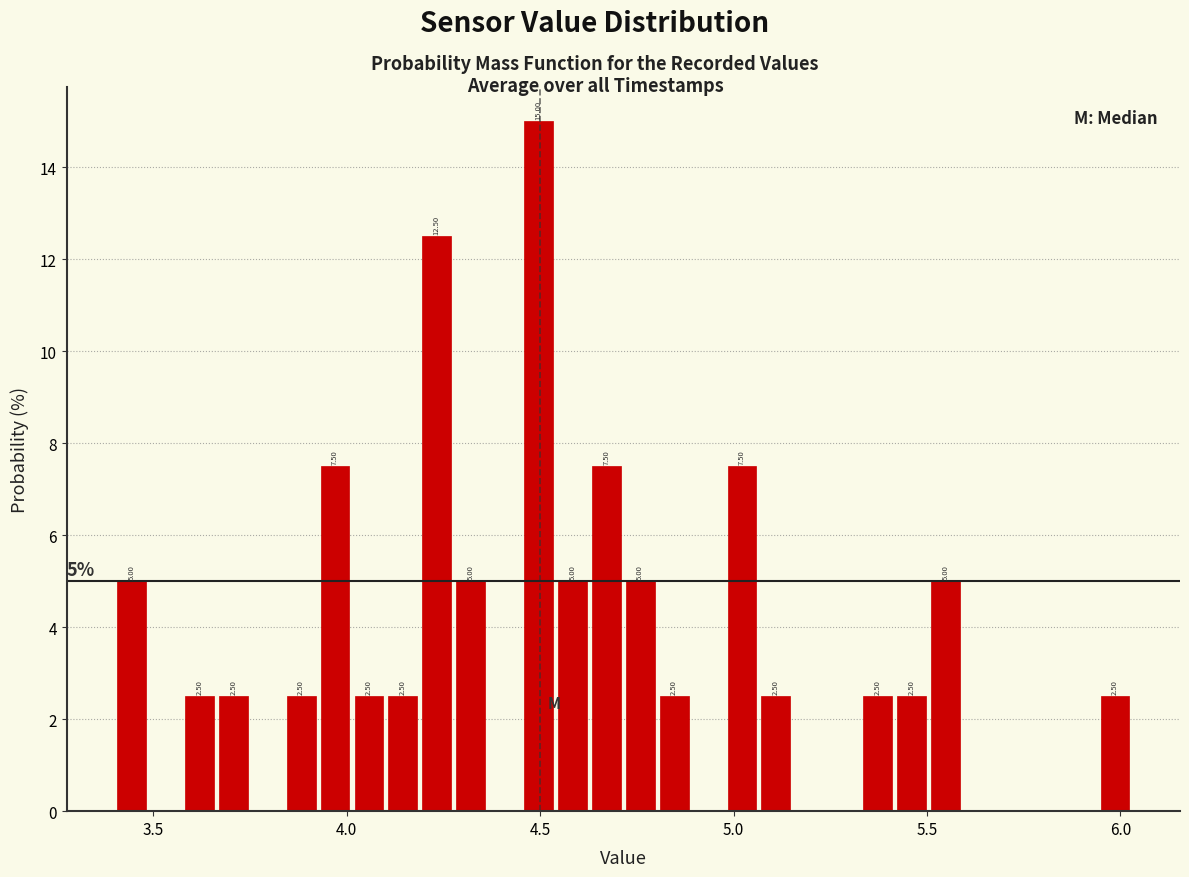

Around what value on the x-axis is the tallest bar? Give the approximate position of its centre, as read against the axis.

4.50